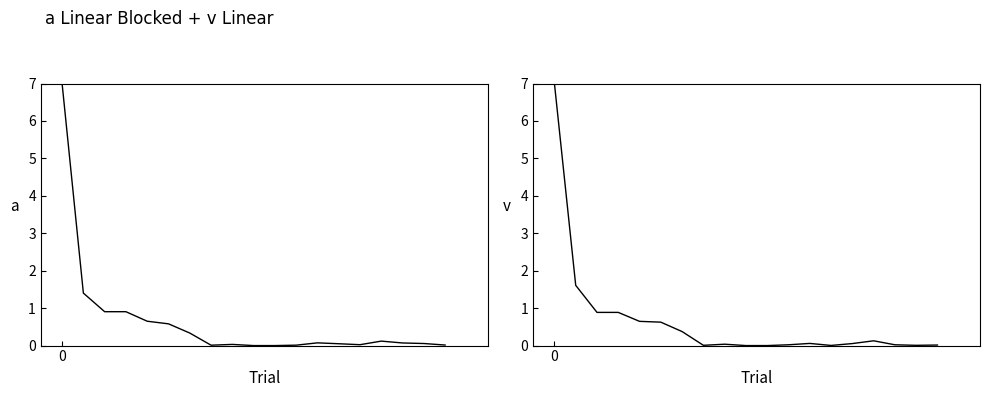

In INICIAL, how many points are lower than both neighbors (excluding endpoints)?

3